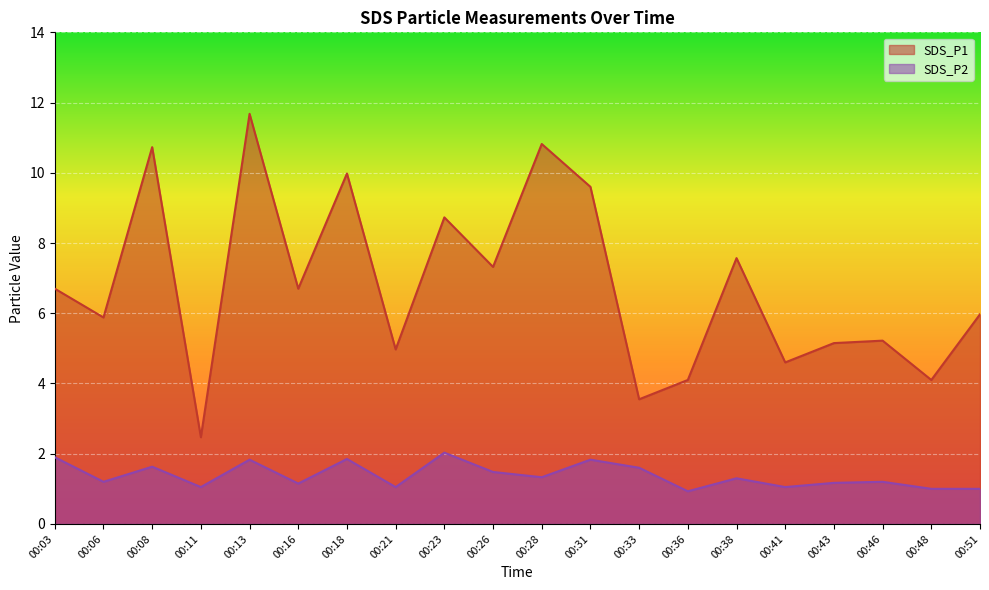

Count the number of categories in the chart.

20